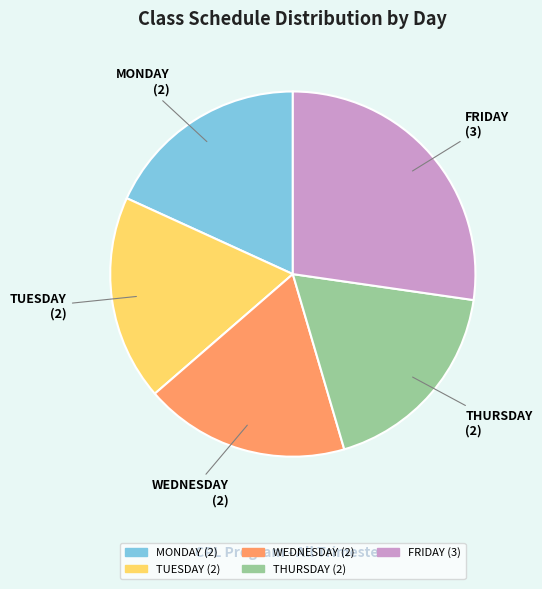

Count the number of slices in the pie.

5